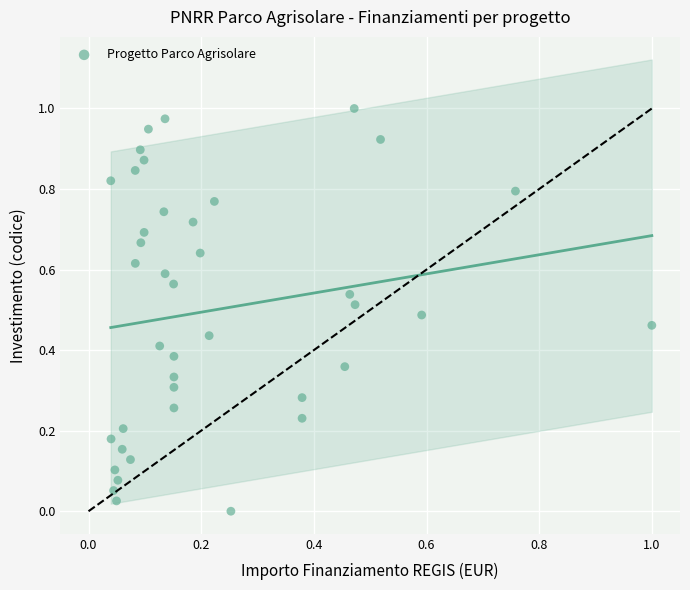

How many points are shown in the scatter plot?

40